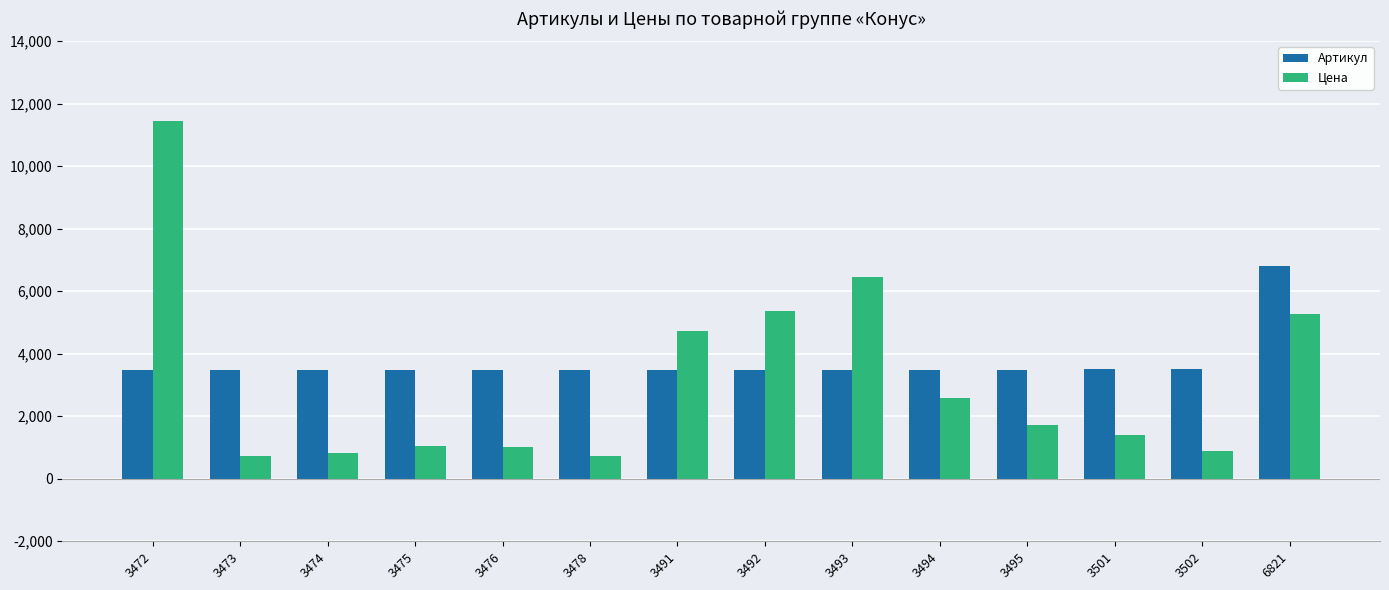

Does the chart contain any negative values?

No